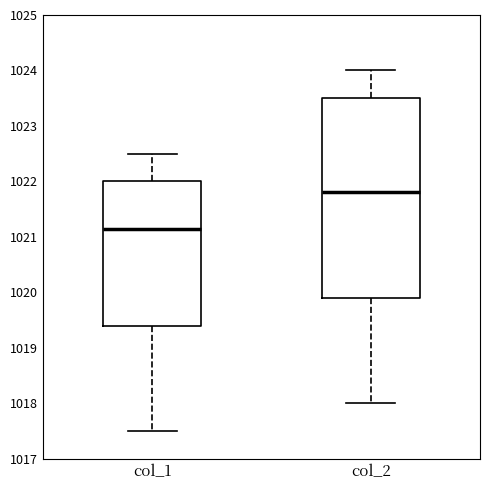

Which box has the highest median line?

col_2